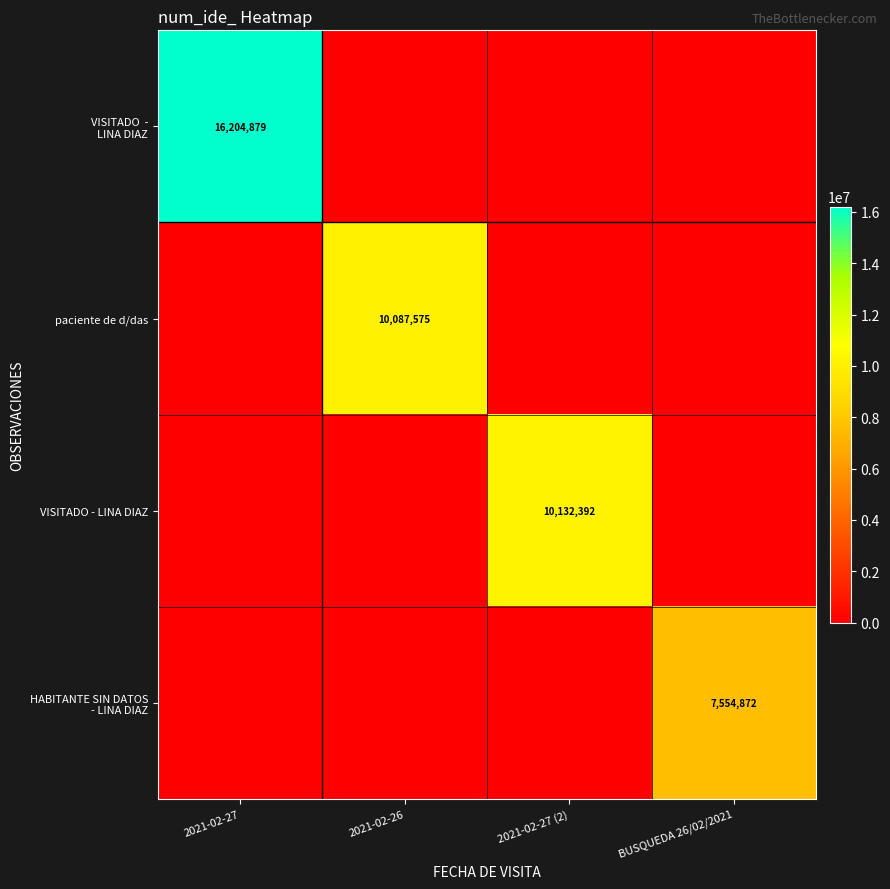

At how many categories does at least one series exceed 7385614?

4